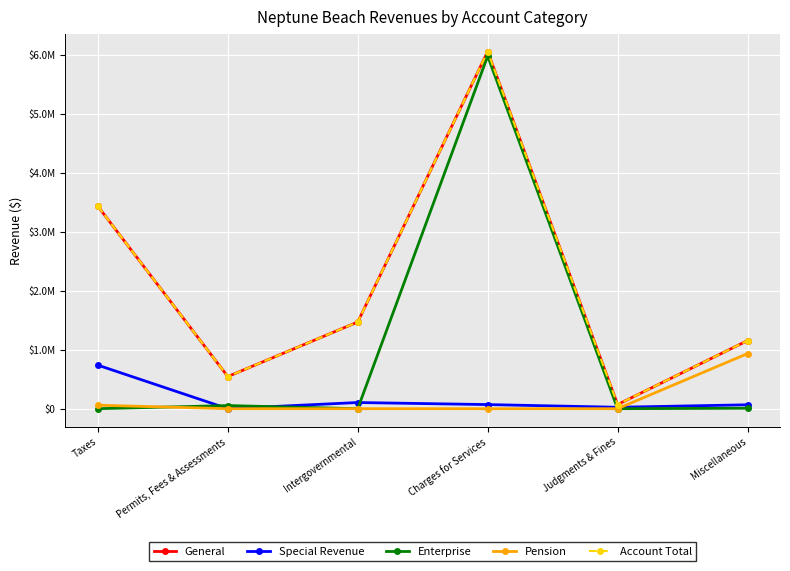

What is the average value of the Account Total series?

2119251